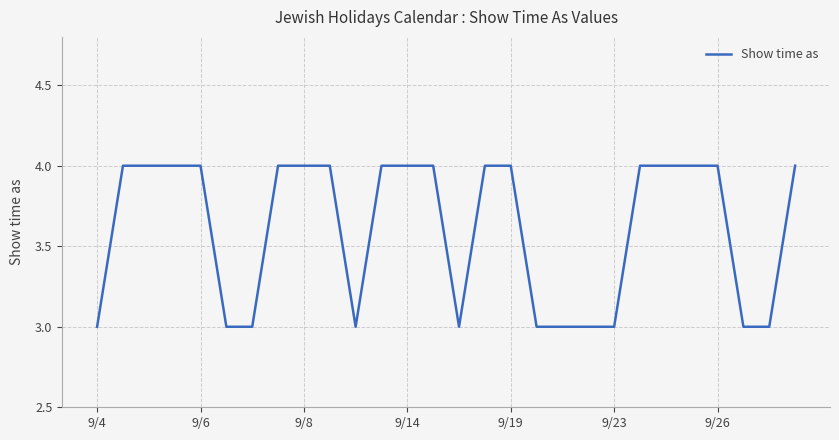

What is the minimum value shown in the chart?

3